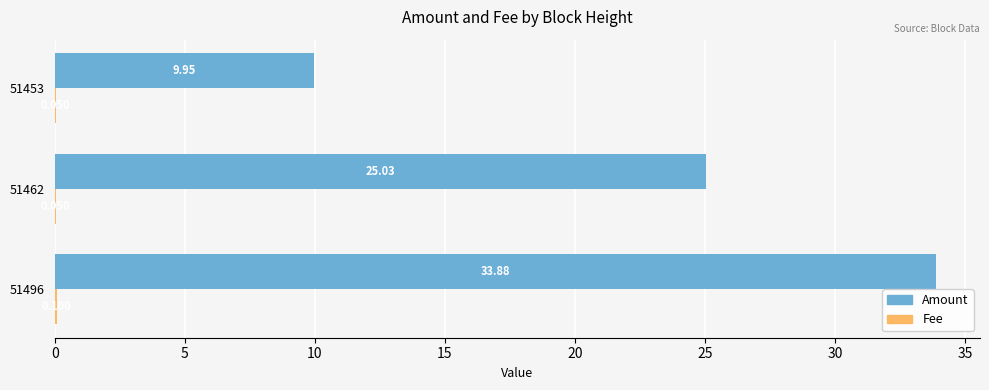

Which series changed the most between 51496 and 51453?

Amount